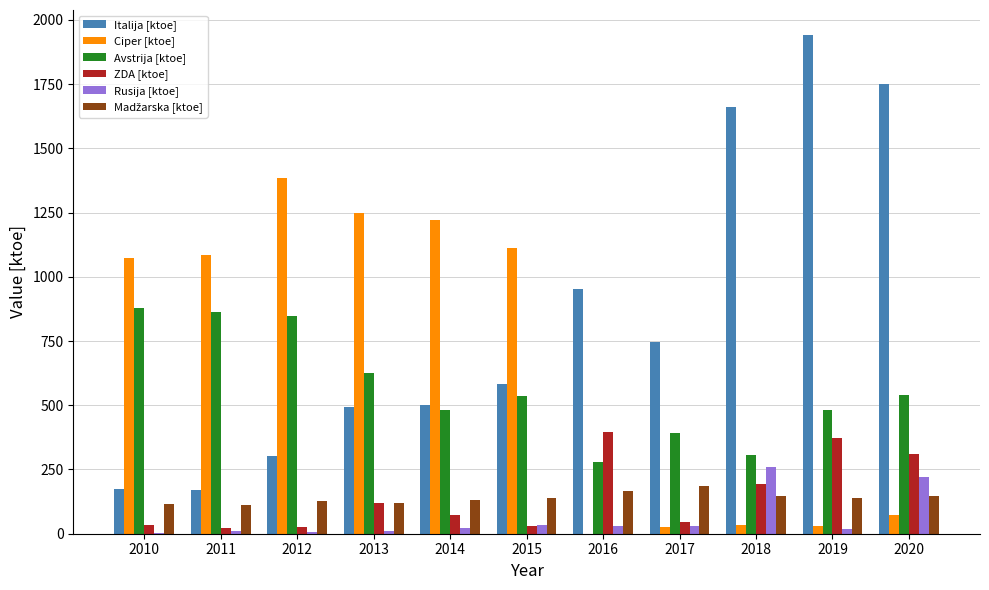

Which series changed the most between 2015 and 2019?

Italija [ktoe]